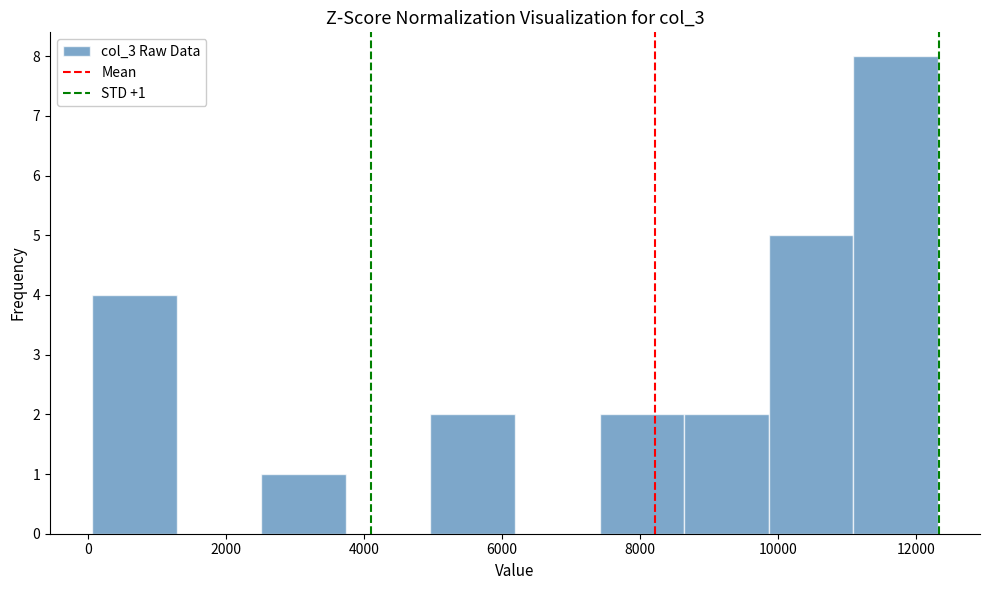

Which range on the x-axis has the tallest bar?

11000 to 12400